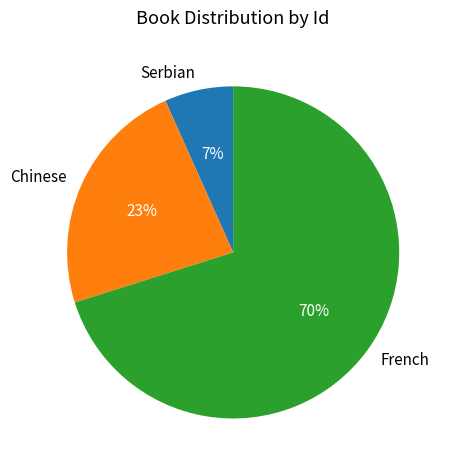

Rank the categories by value from lowest to highest.

Serbian, Chinese, French